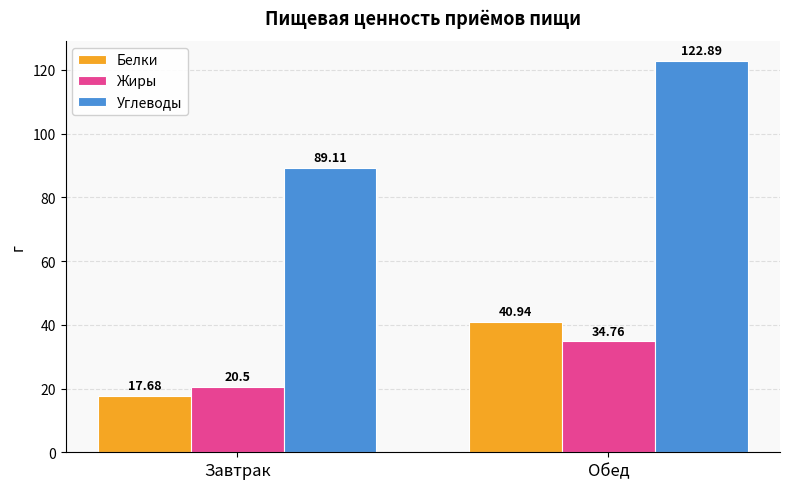

What is the sum of all Белки values?

58.6